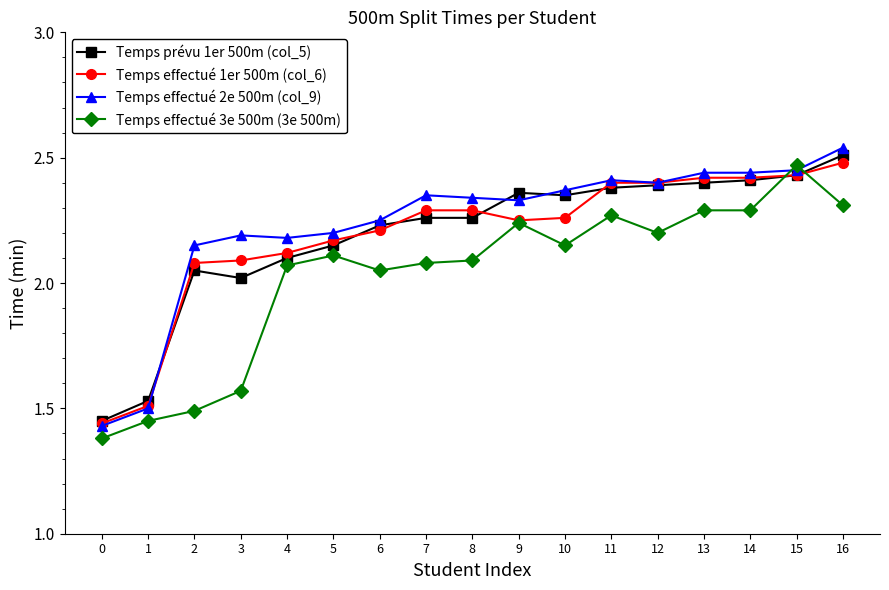

True or false: Temps prévu 1er 500m (col_5) has more than 0 interior local peaks.

True